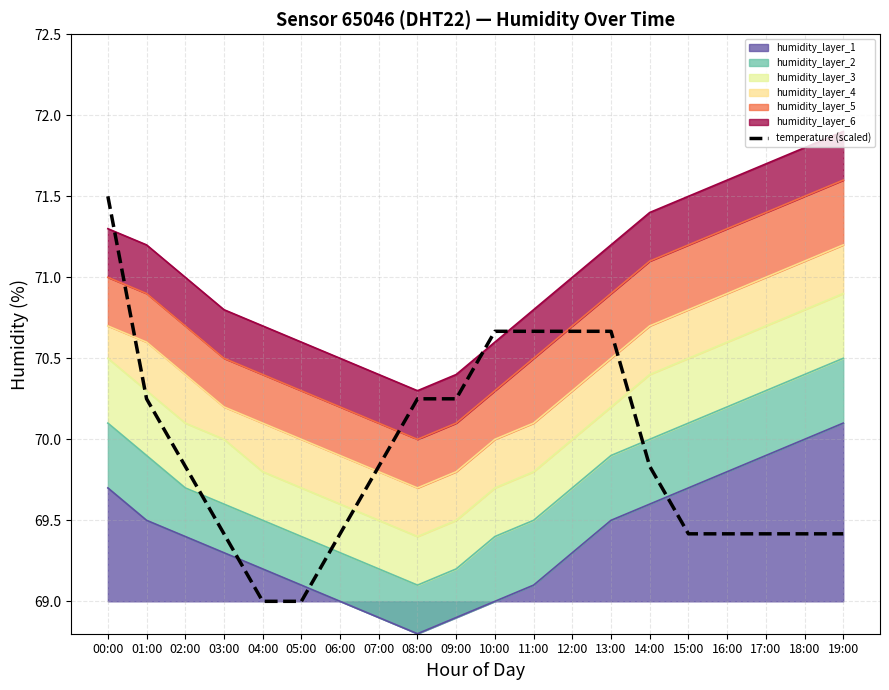

What is the value of the 7th point from the left?

69.4